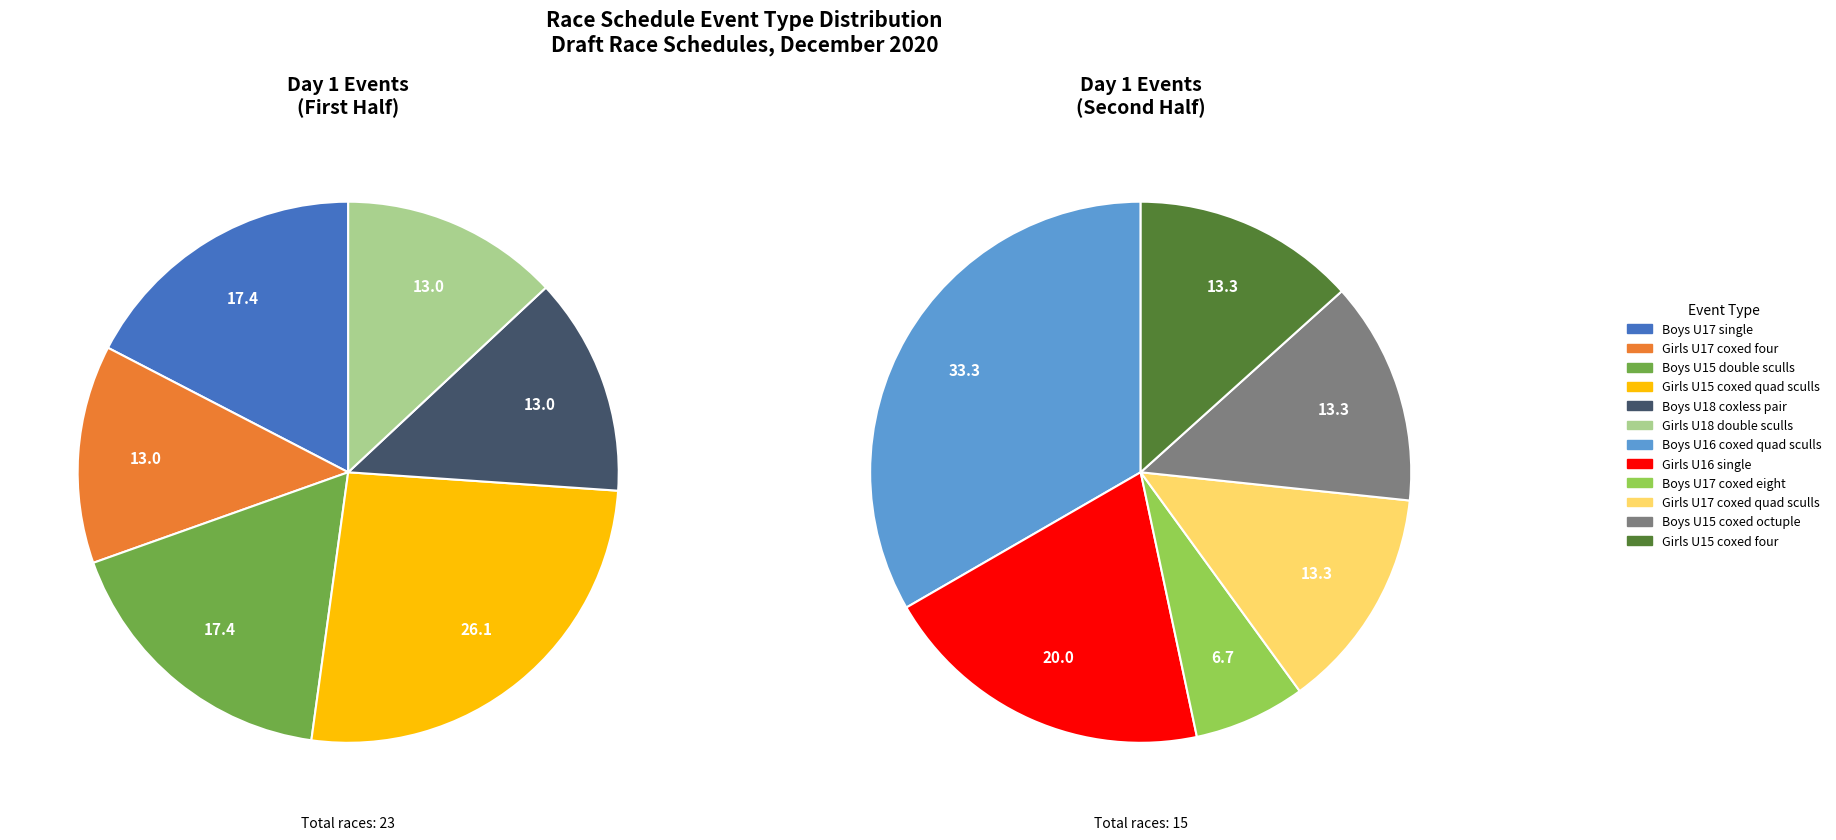

Is there any slice that represents more than half of the pie?

No